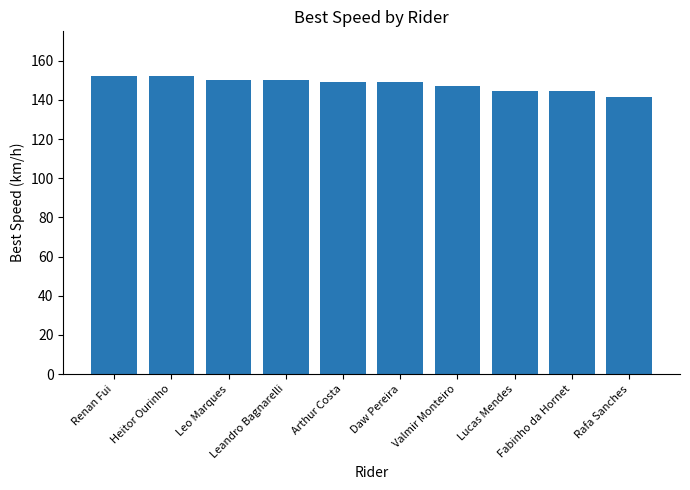

True or false: the data shows 86.9 at Arthur Costa.

False